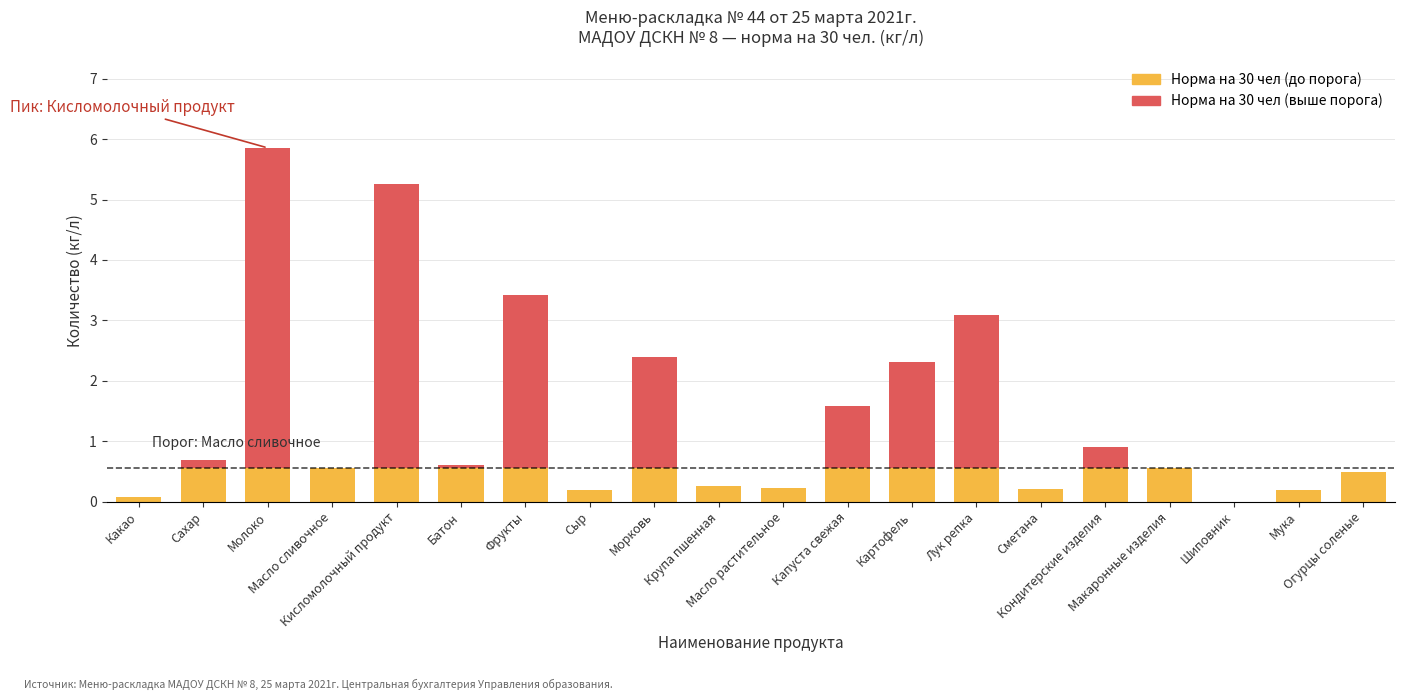

Reading left to right, extract all data points from this chart.

Какао=0.1	Сахар=0.7	Молоко=5.9	Масло сливочное=0.5	Кисломолочный продукт=5.3	Батон=0.6	Фрукты=3.4	Сыр=0.2	Морковь=2.4	Крупа пшенная=0.3	Масло растительное=0.2	Капуста свежая=1.6	Картофель=2.3	Лук репка=3.1	Сметана=0.2	Кондитерские изделия=0.9	Макаронные изделия=0.6	Шиповник=0.0	Мука=0.2	Огурцы соленые=0.5